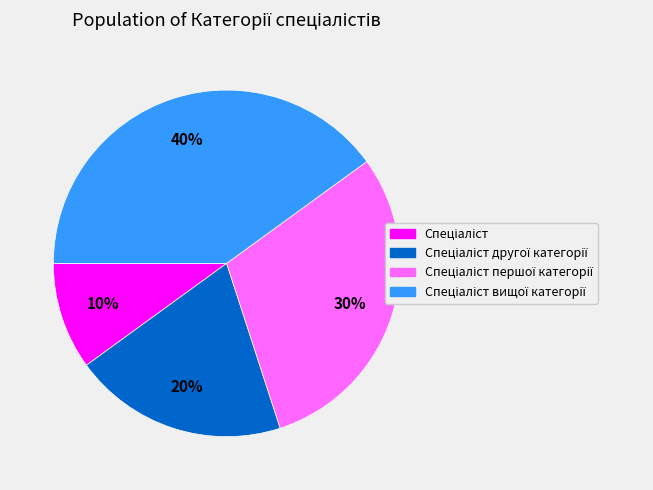

Is there a majority slice in this chart?

No